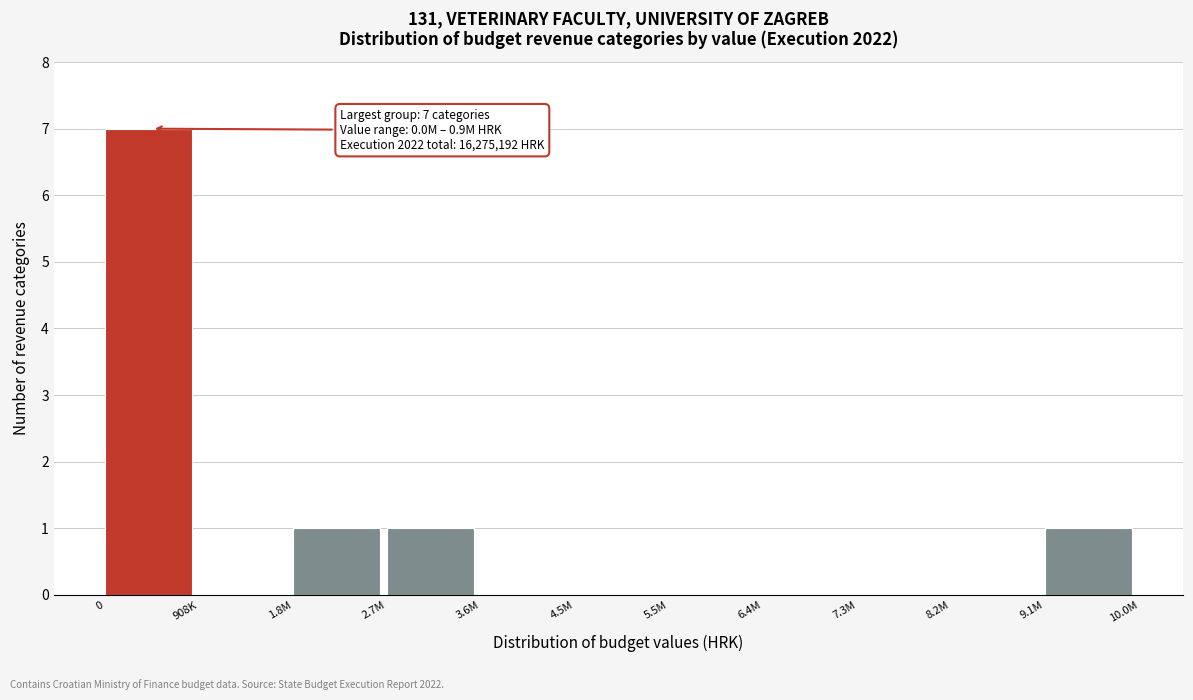

Reading left to right, what are all the values shown in this chart?

0=7	908K=0	1.8M=1	2.7M=1	3.6M=0	4.5M=0	5.5M=0	6.4M=0	7.3M=0	8.2M=0	9.1M=1